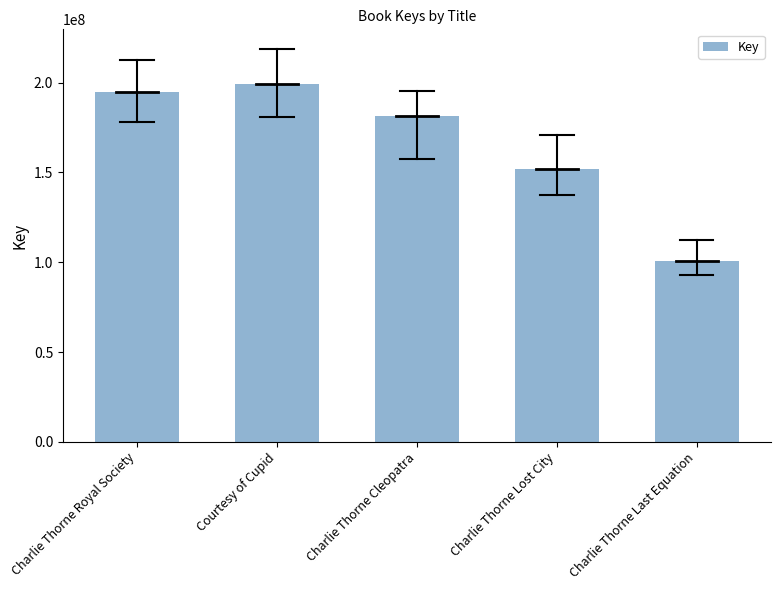

Reading left to right, list all the values displayed in this chart.

Charlie Thorne Royal Society=195052702.2	Courtesy of Cupid=199045105.5	Charlie Thorne Cleopatra=181553490.5	Charlie Thorne Lost City=152136023.8	Charlie Thorne Last Equation=100569970.3